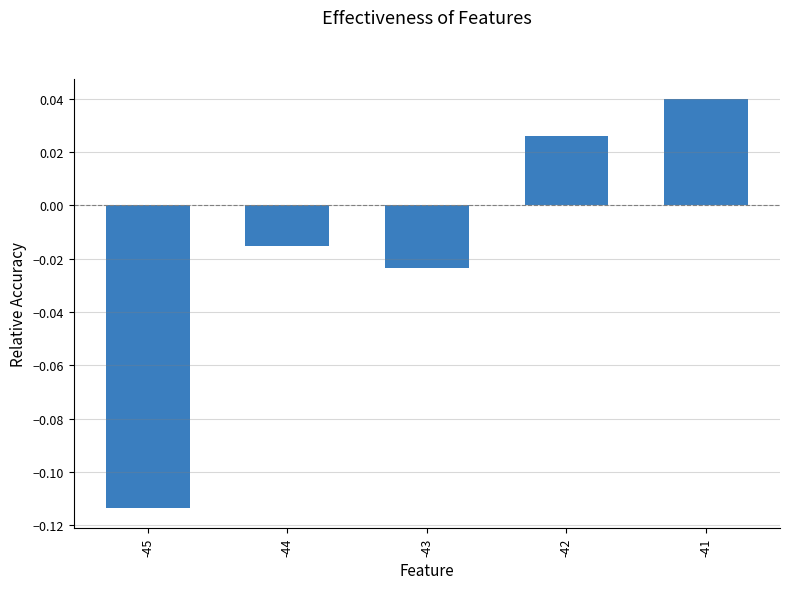

Does the chart contain stacked bars?

No